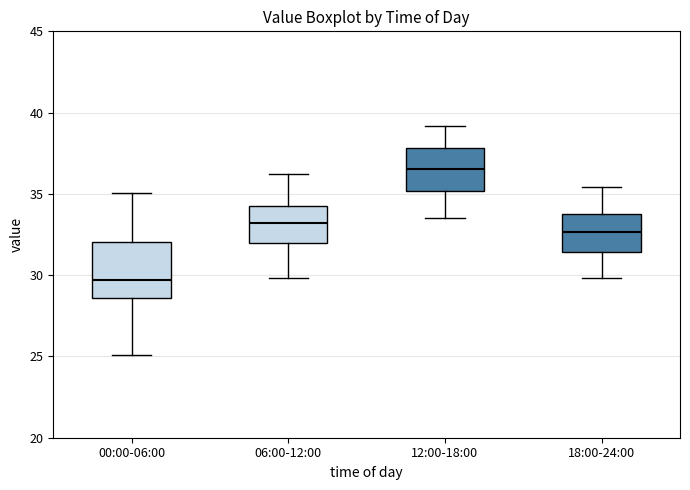

Where does the lower whisker of the box for 18:00-24:00 end on the y-axis? The values are not printed on the chart, so give them approximately, as read against the axis.

30.0